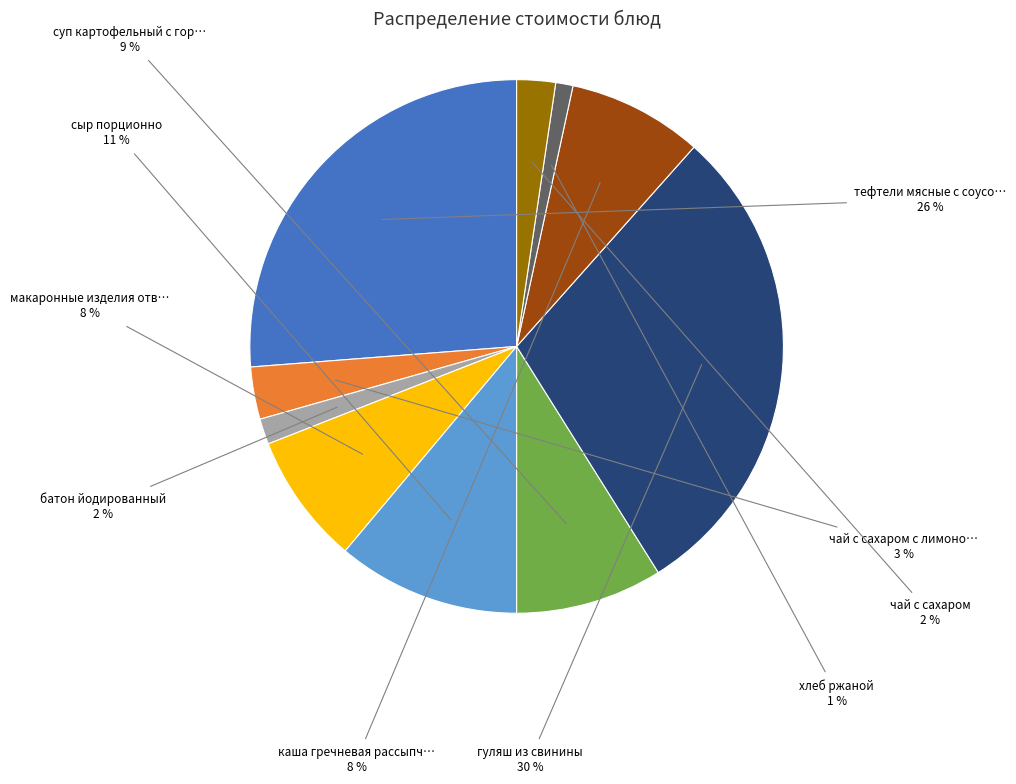

Does any single category account for the majority?

No